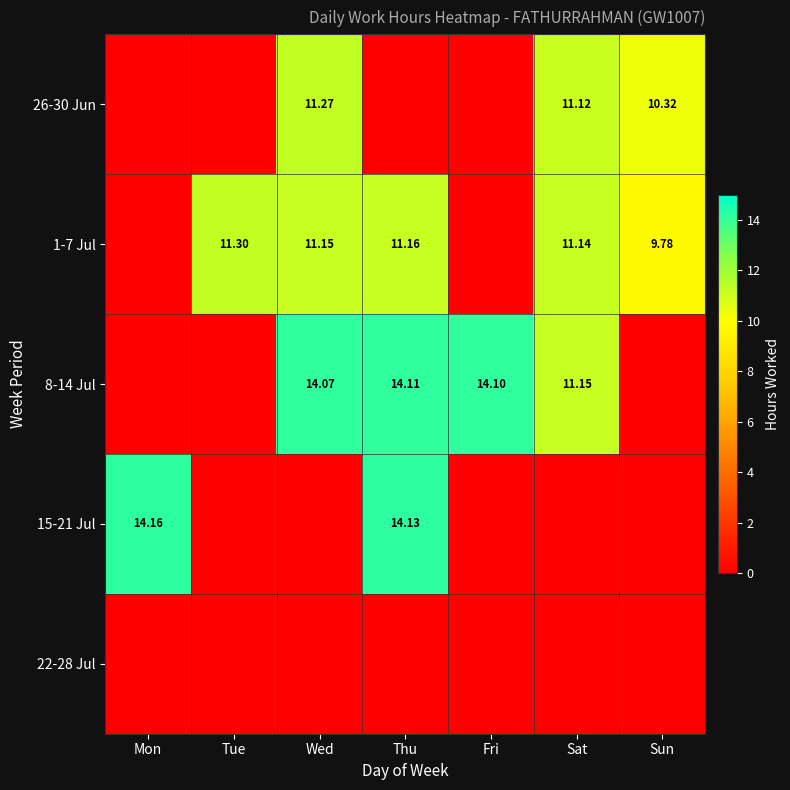

Which category has the lowest value across all series?

Mon